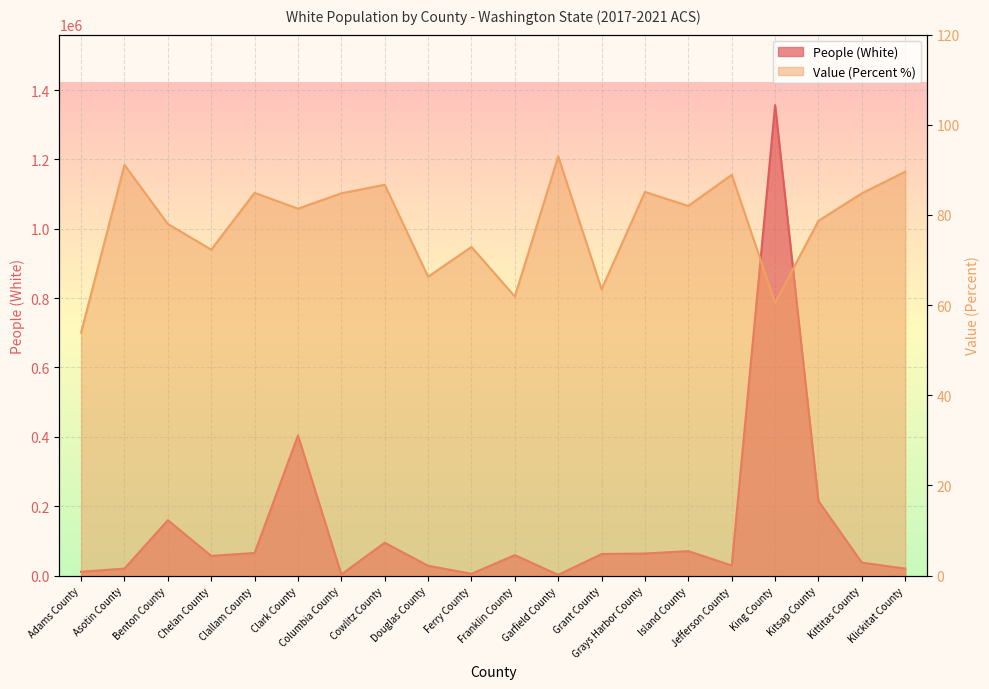

The value of Value (Percent) at Franklin County is 16.8. True or false?

False